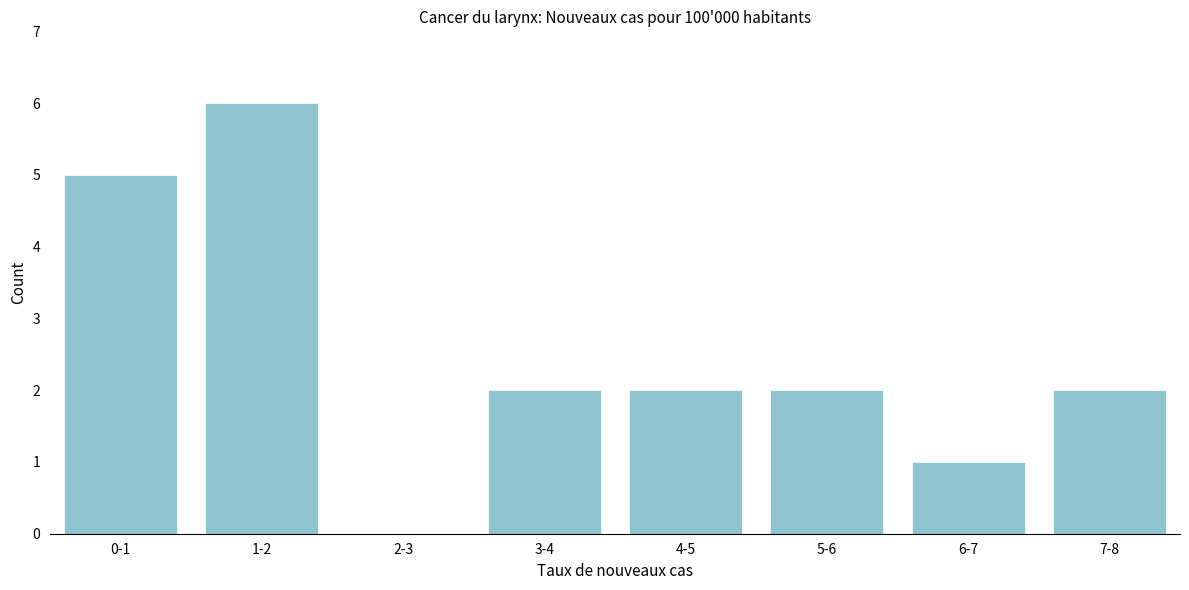

Reading right to left, list all the values displayed in this chart.

7-8=2	6-7=1	5-6=2	4-5=2	3-4=2	2-3=0	1-2=6	0-1=5